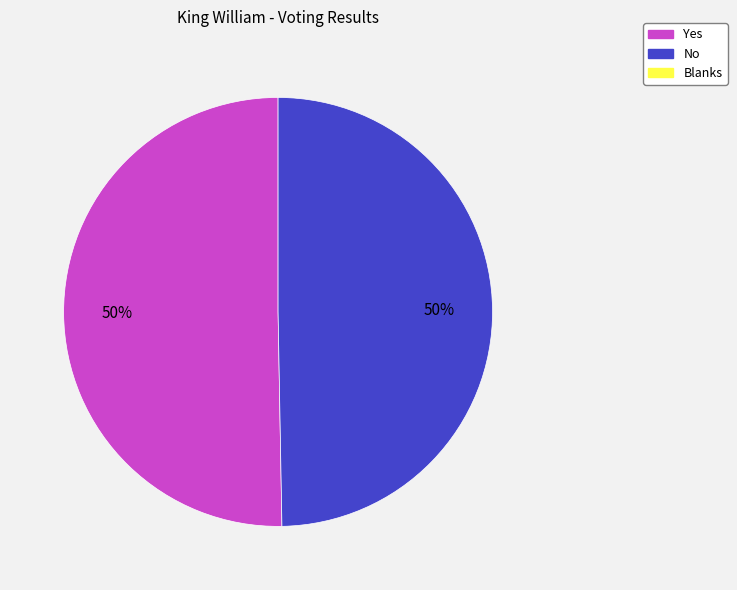

To the nearest percent, what is the average slice percentage?

50%